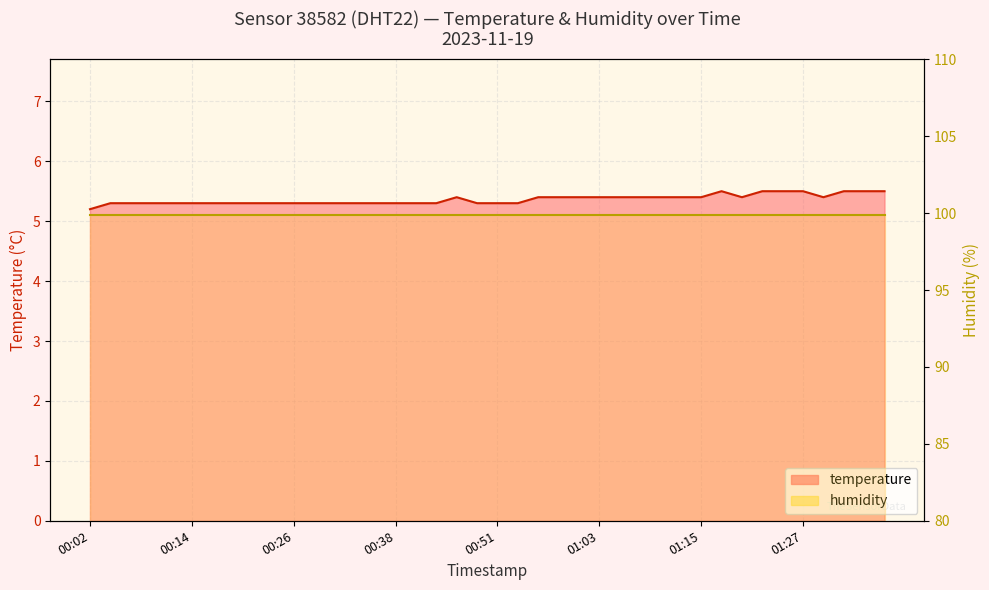

Approximately how many times larger is the value at 00:31 compared to 01:03?

1.0